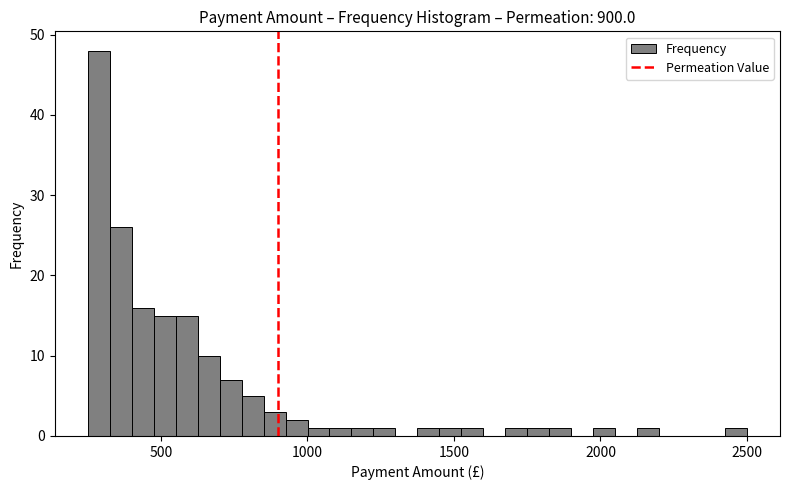

Read against the x-axis, roughly where is the centre of the tallest bar?

300